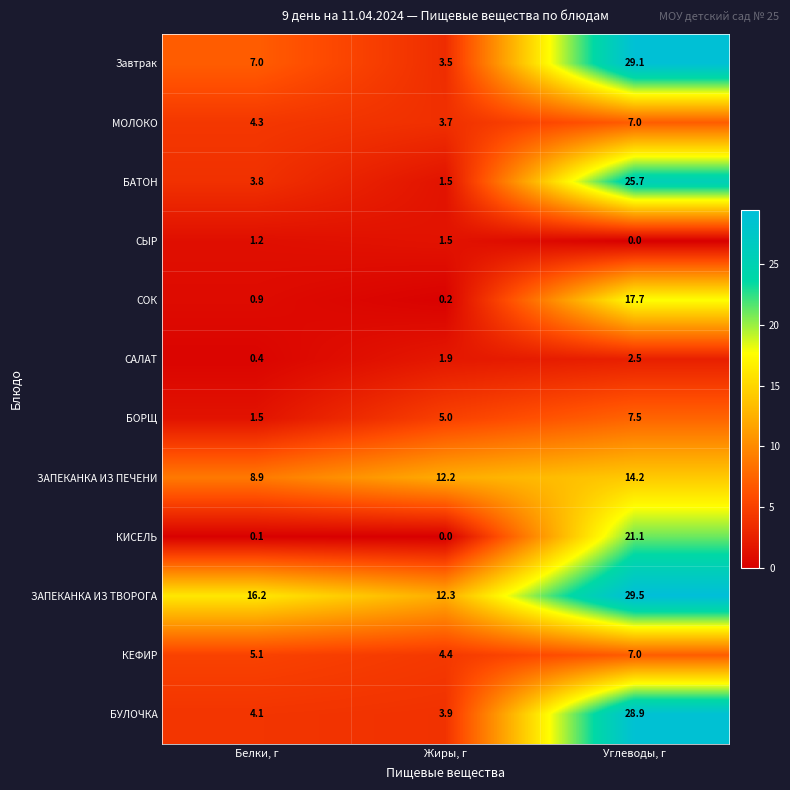

How many categories are shown in the chart?

3